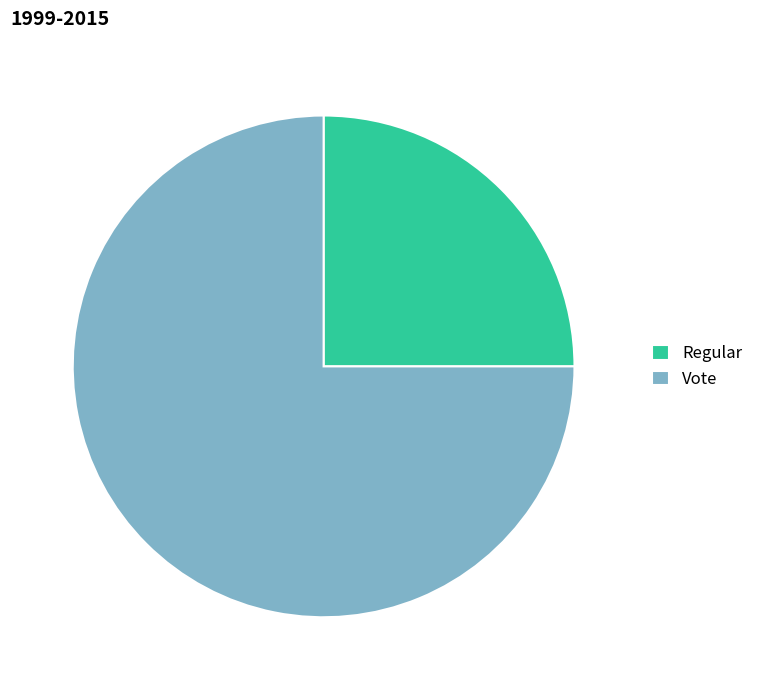

What is the largest slice in the pie chart?

Vote